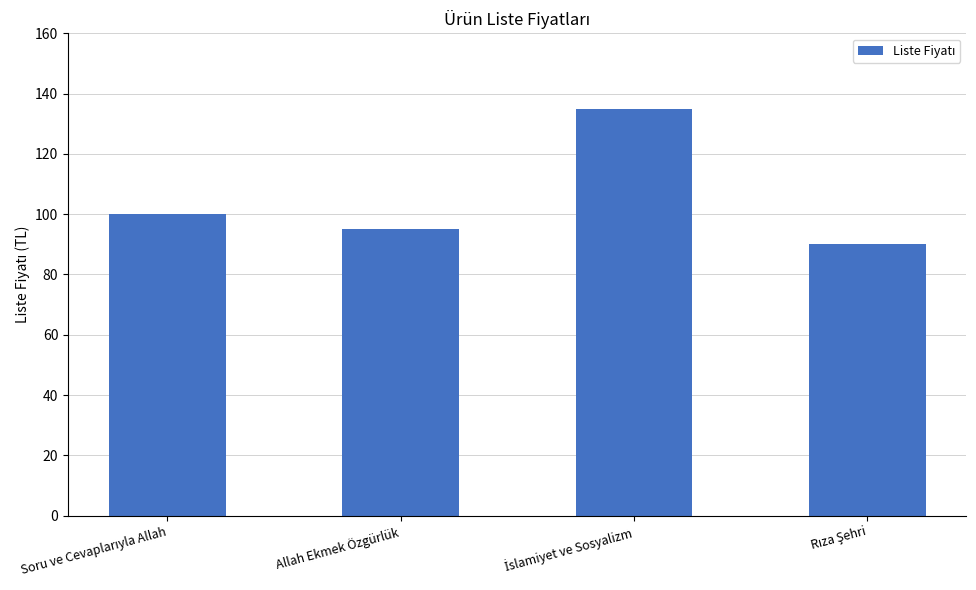

What value does the data have at Allah Ekmek Özgürlük, to the nearest 10?

100